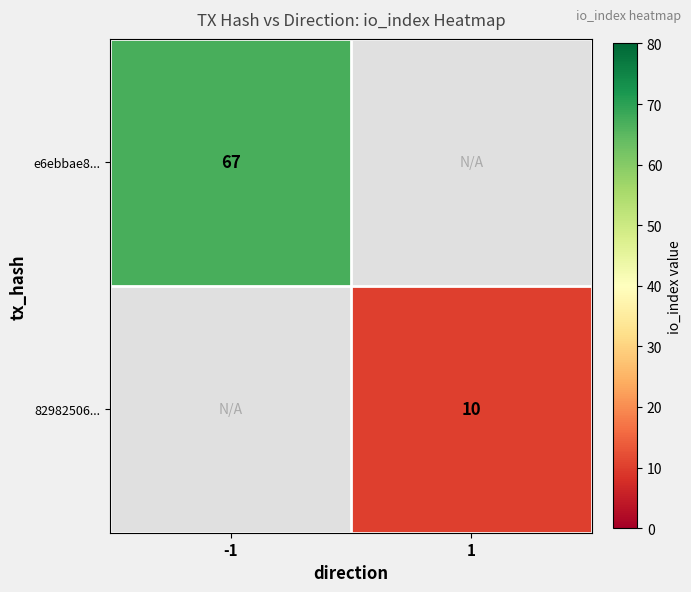

True or false: e6ebbae8... has a value of 116 at -1.

False